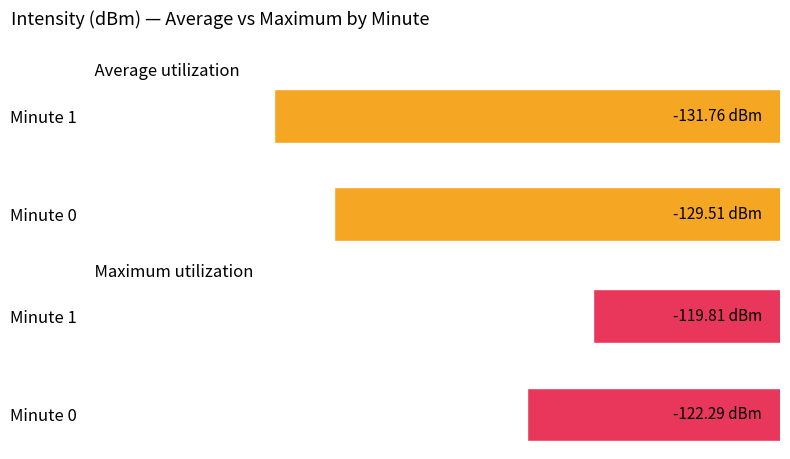

Reading left to right, transcribe all the data shown in this chart.

Average utilization: -129.5	-131.8
Maximum utilization: -122.3	-119.8